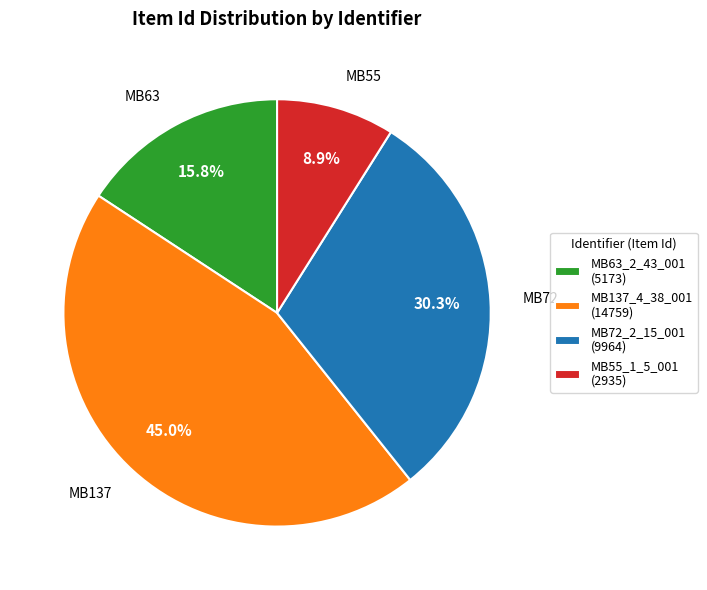

What is the smallest slice in the pie chart?

MB55_1_5_001